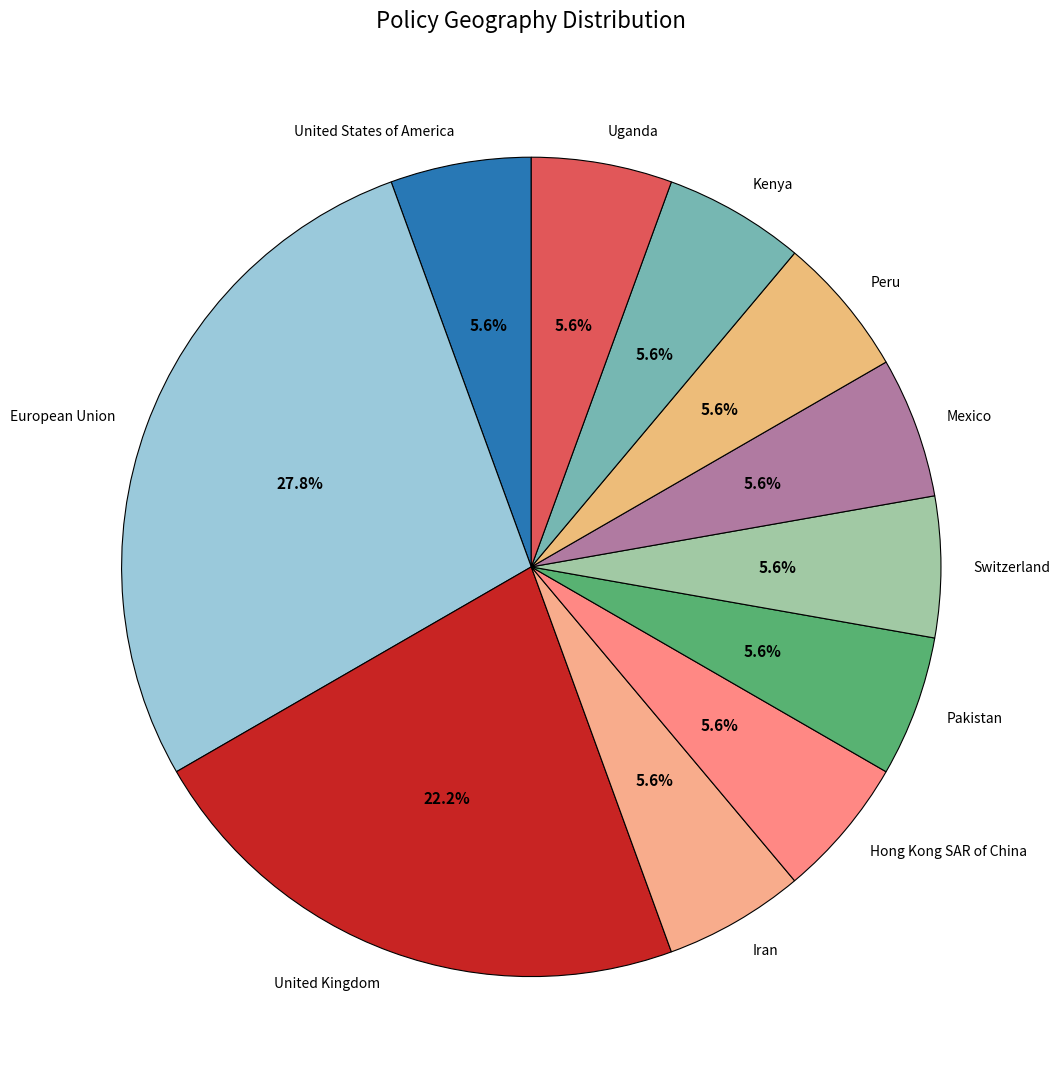

Is there a majority slice in this chart?

No